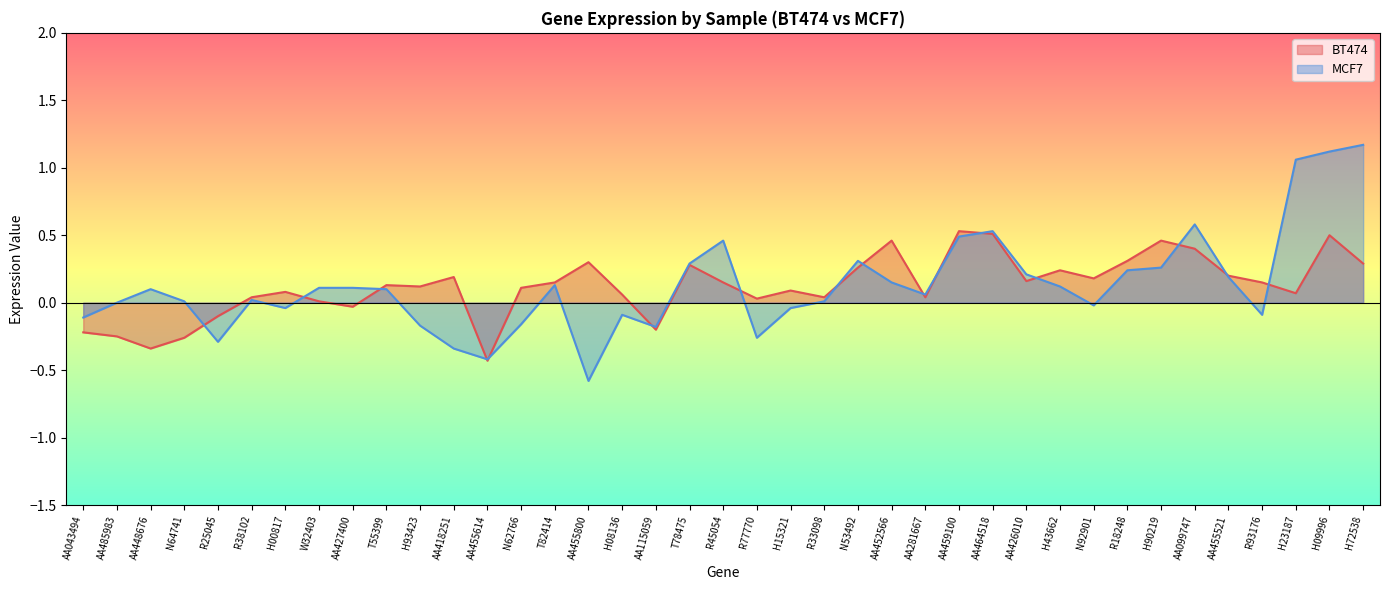

What is the difference between the second highest and second lowest values in the BT474 series?

0.9